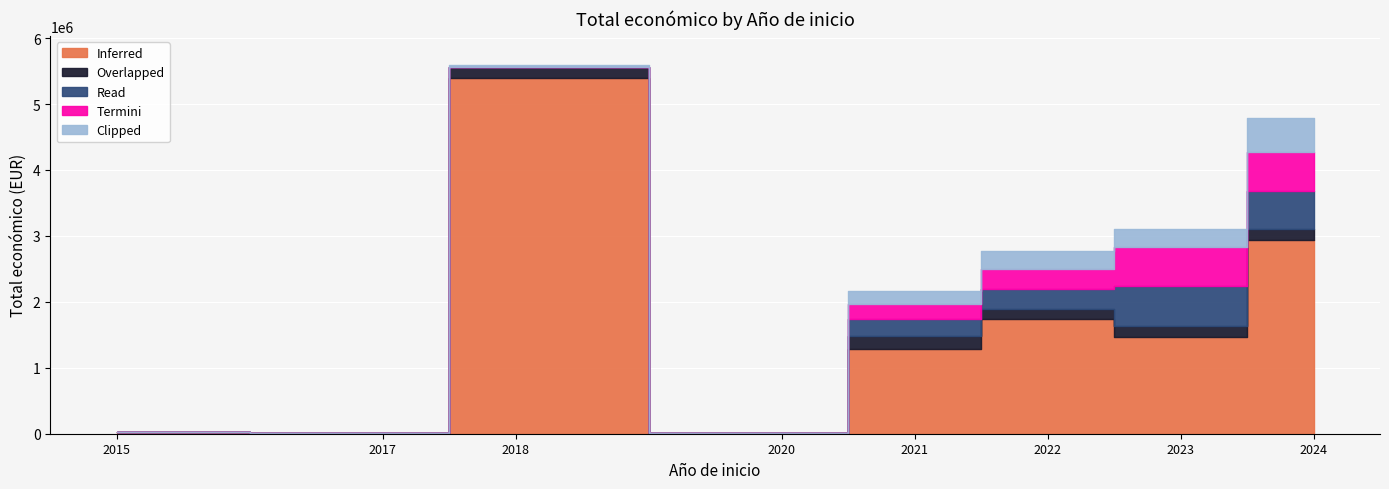

At which category is the sum across all series the highest?

2018